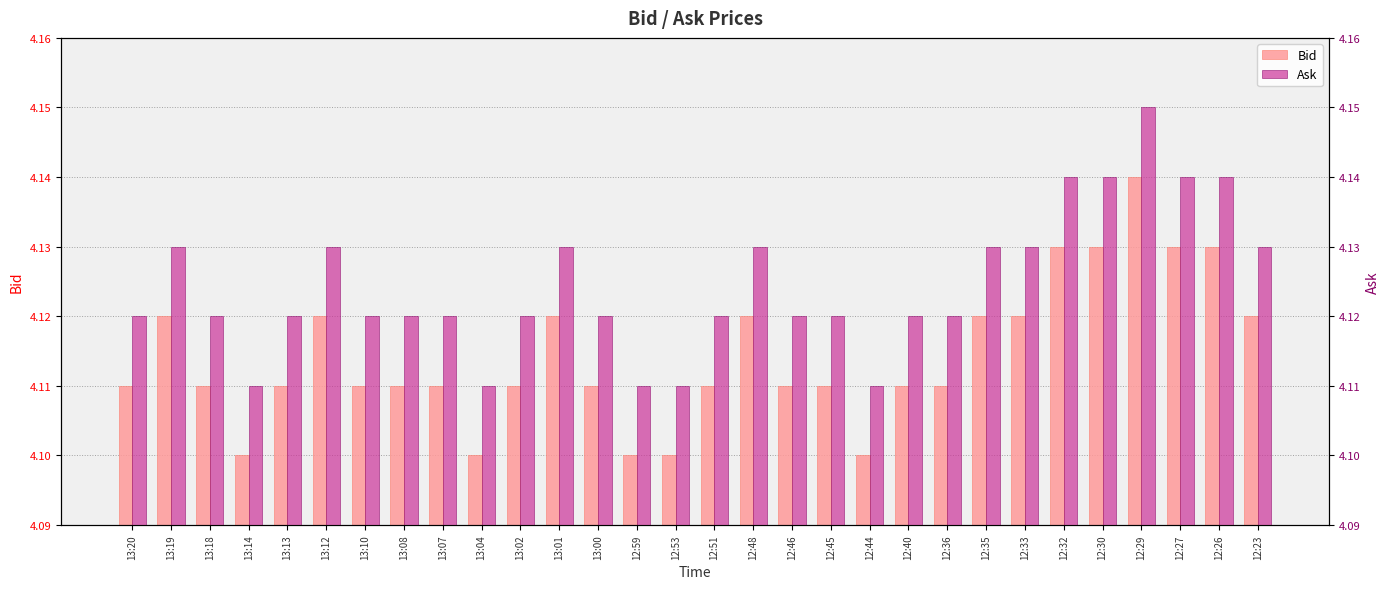

Is the value of Bid at 12:44 greater than the value of Ask at 13:12?

No